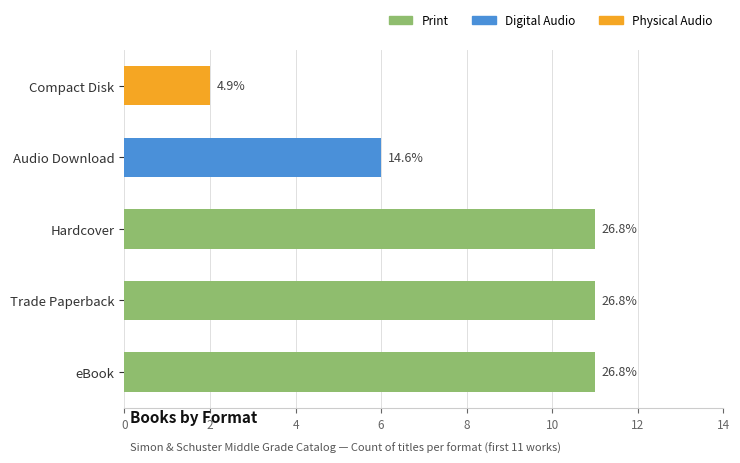

Does the chart contain stacked bars?

No